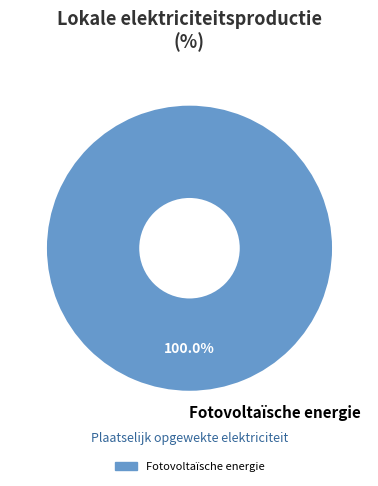

Is there any slice that represents more than half of the pie?

Yes